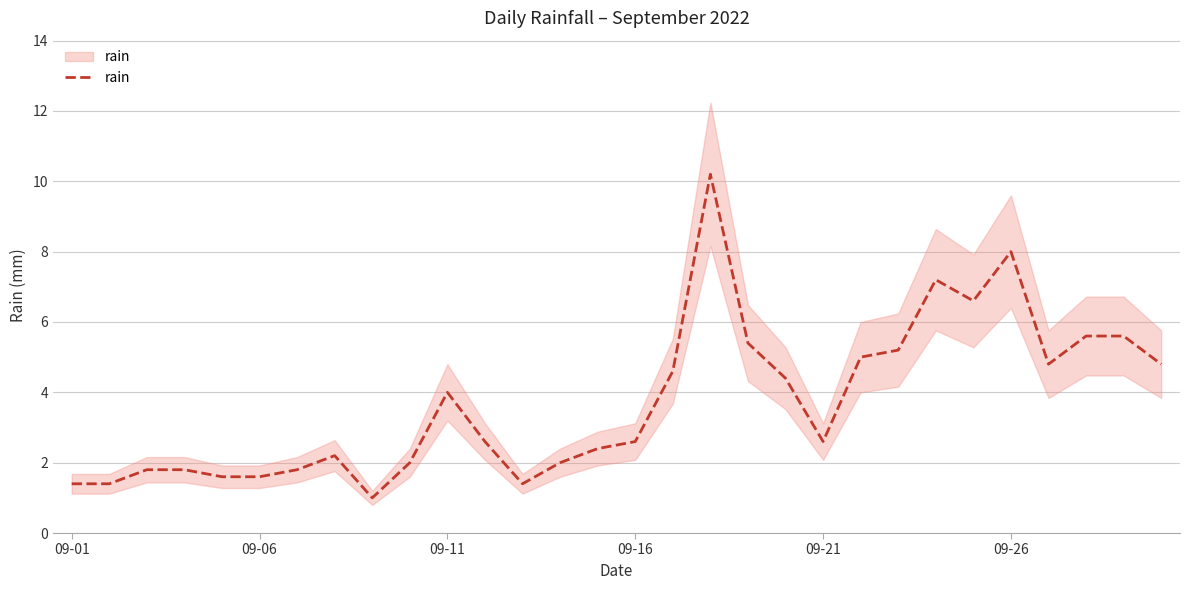

What is the average value?

3.7